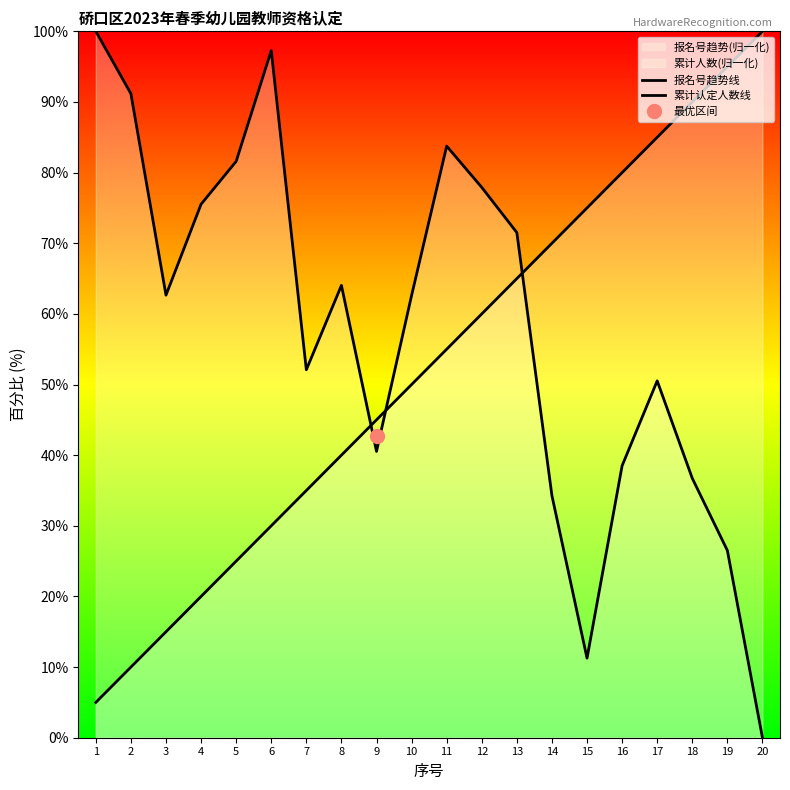

How many lines are shown in the chart?

2